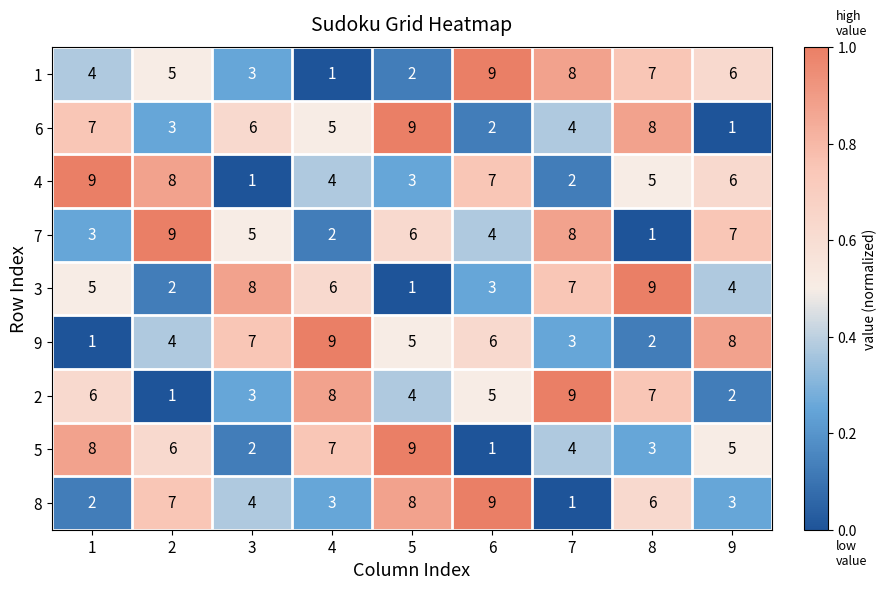

Which category has the lowest value in the 5 series?

6